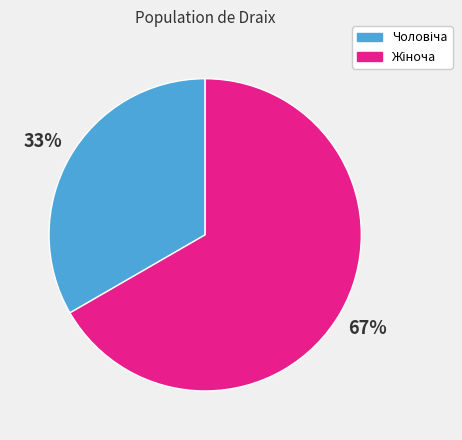

How many slices are in this pie chart?

2